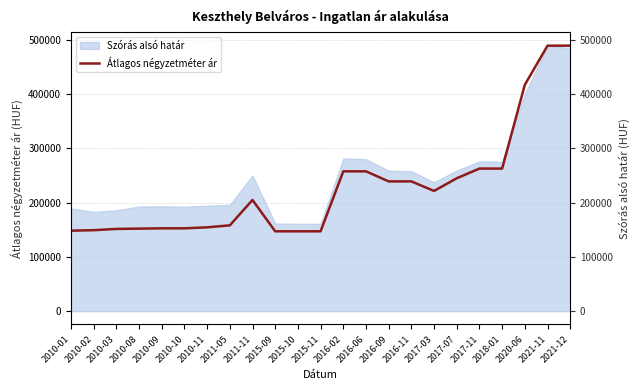

What is the change in value from 2017-03 to 2021-12?

+267346